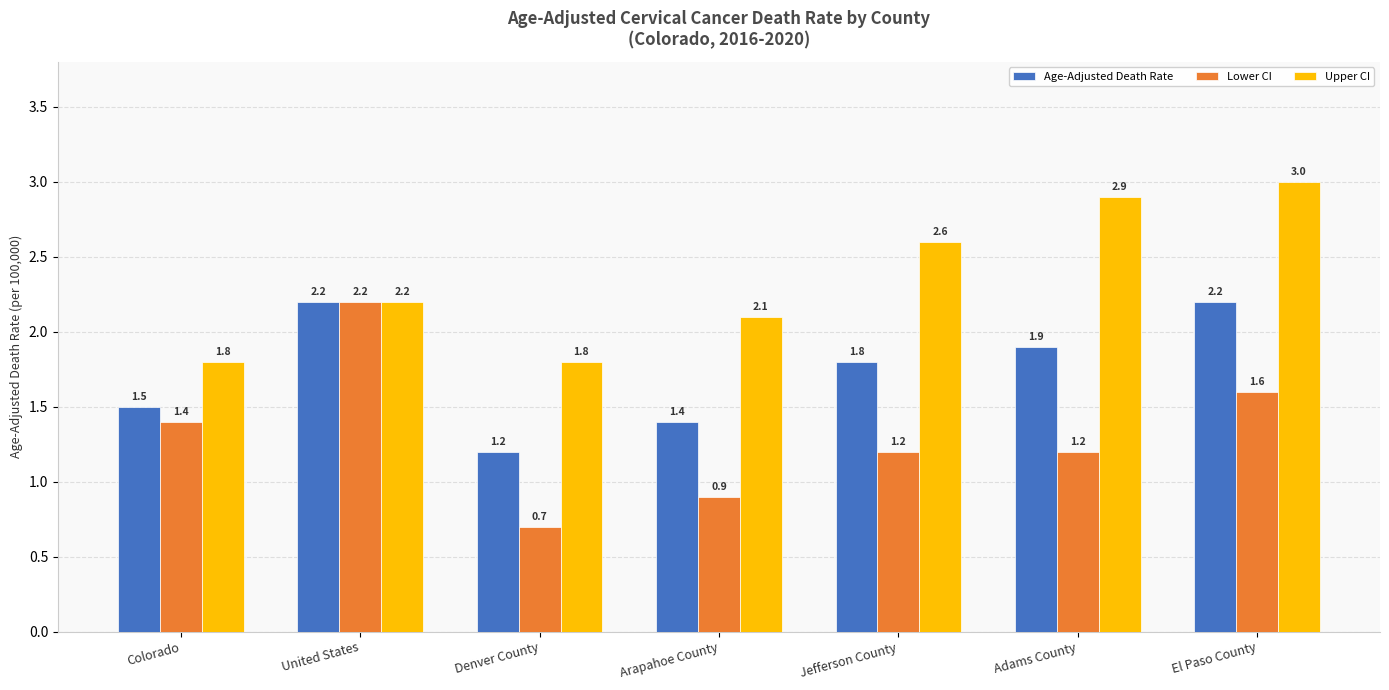

What position from the left is Denver County?

3